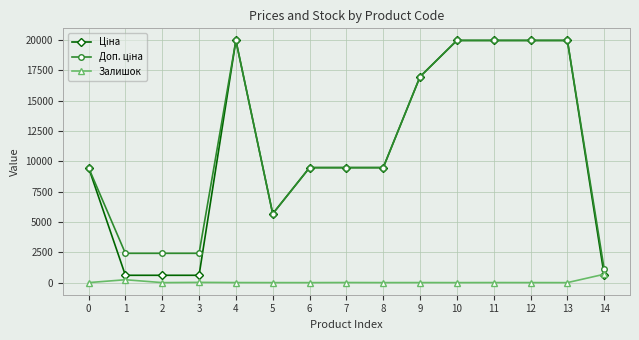

What is the greatest value displayed?

19964.2